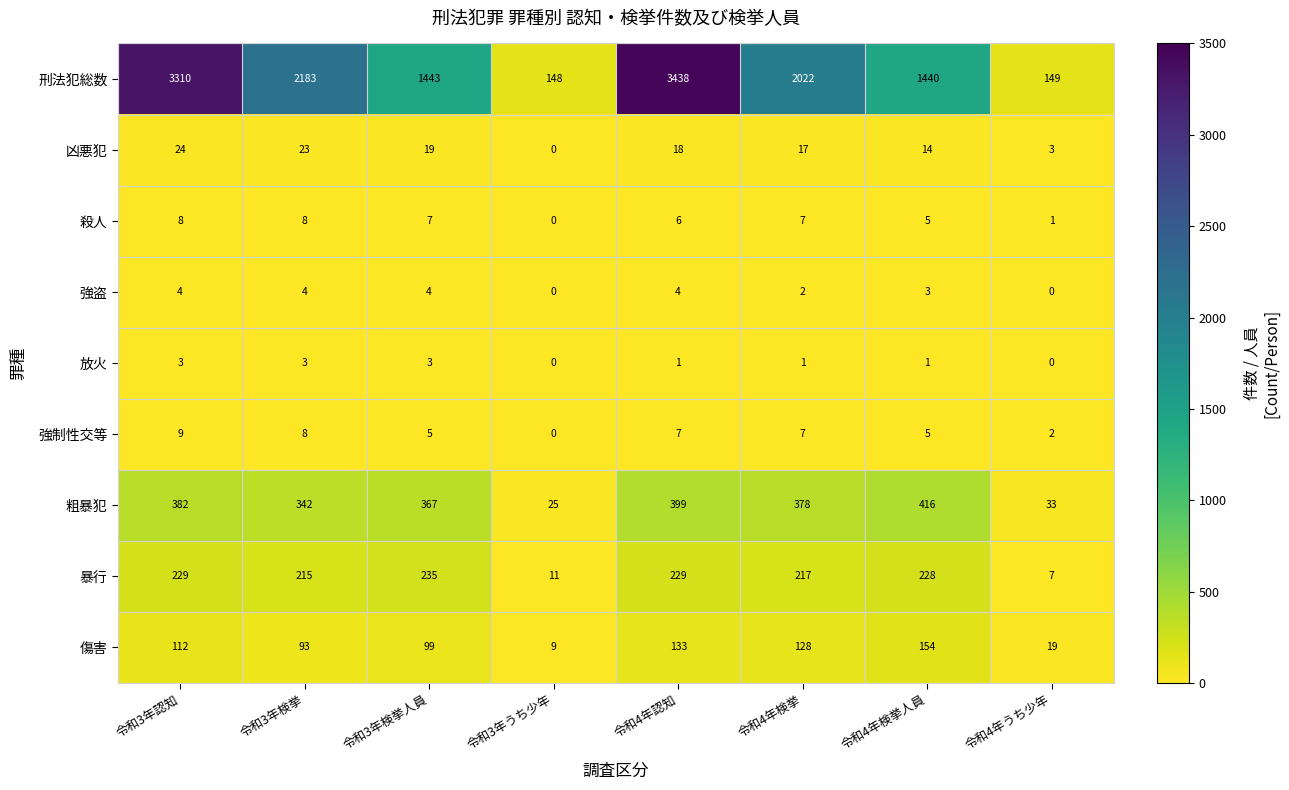

Which series has the largest total across all categories?

刑法犯総数